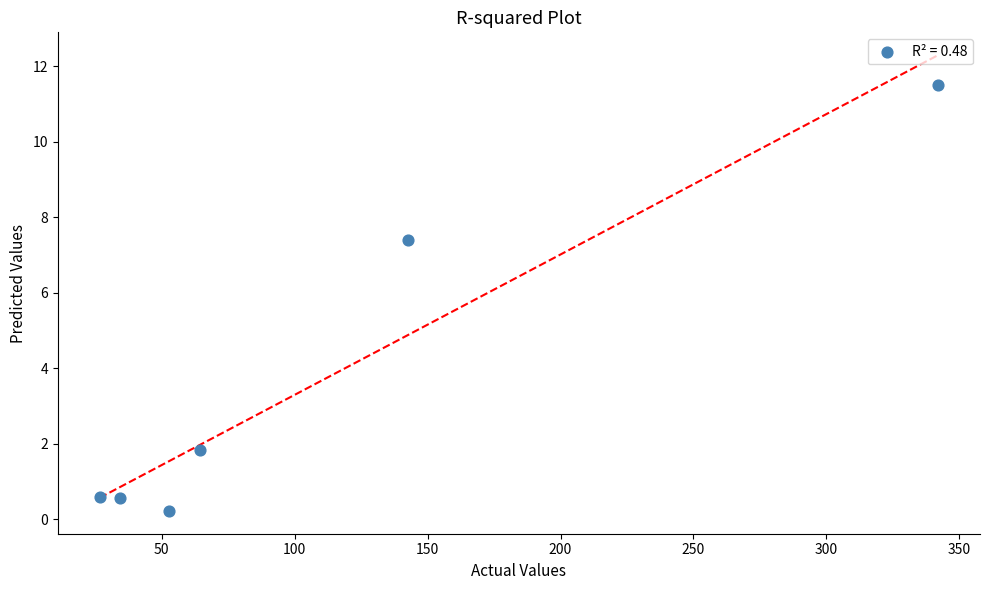

What Y value in the scatter plot is closest to 5?

7.4